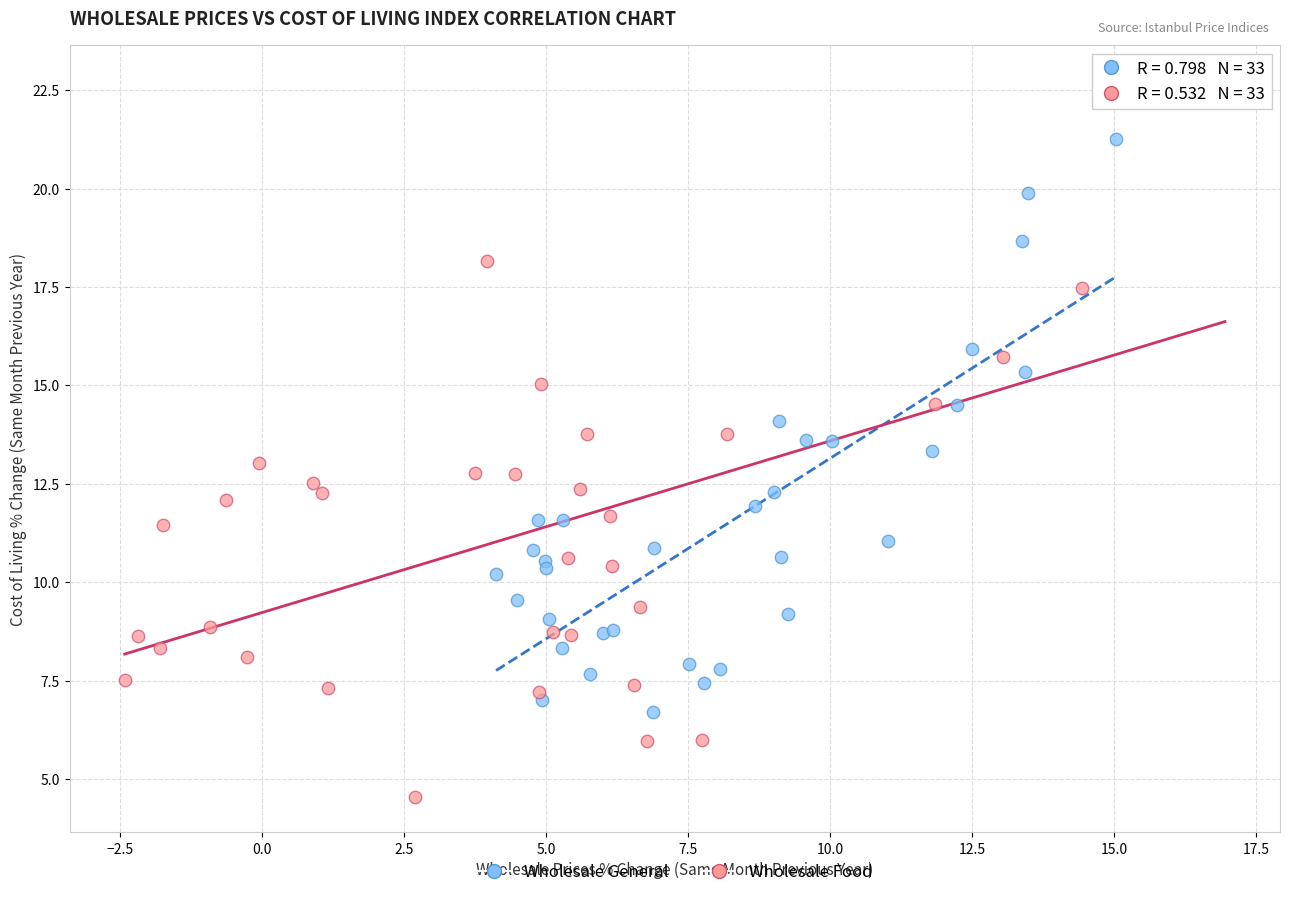

Which series reaches the maximum Y coordinate?

Wholesale Food